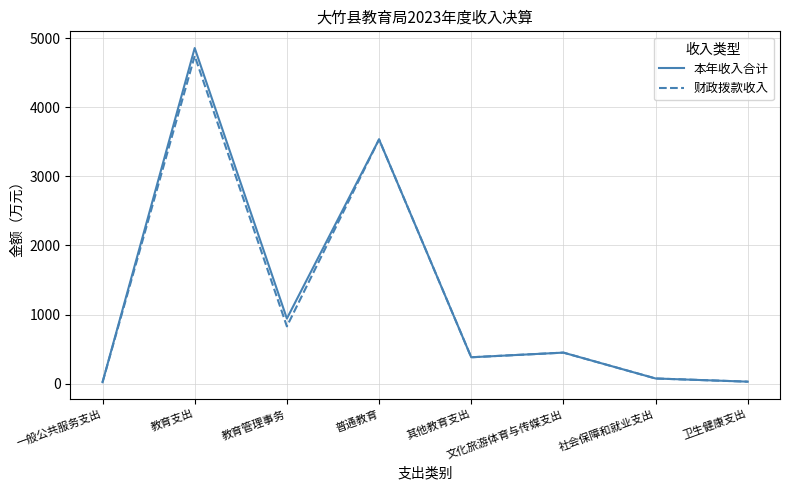

Which series changed the most between 一般公共服务支出 and 教育管理事务?

本年收入合计